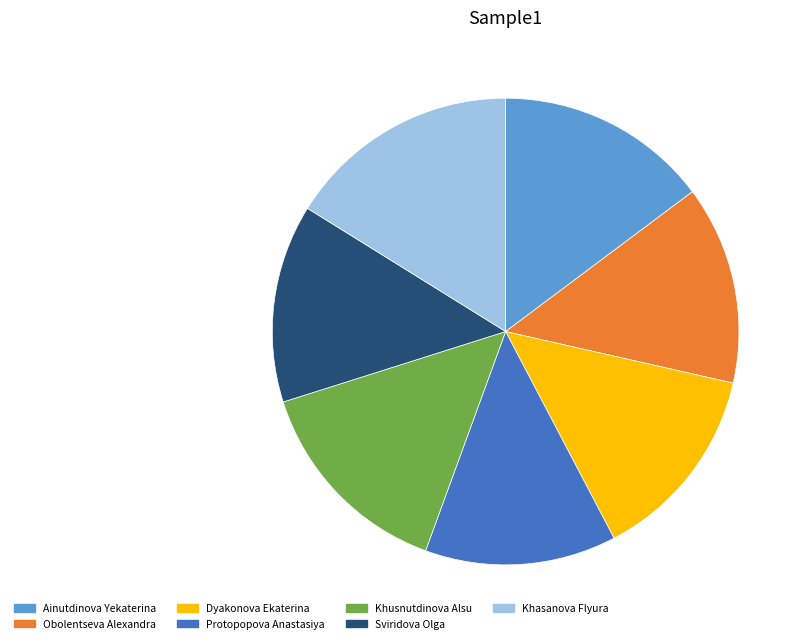

Is it true that Obolentseva Alexandra is 14% of the pie?

True